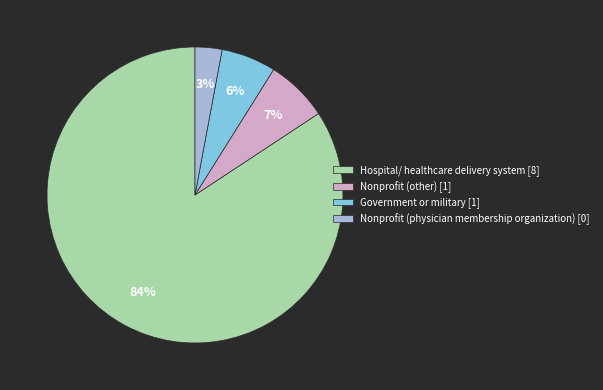

Approximately how many times larger is the value at Government or military [1] compared to Nonprofit (other) [1]?

0.9